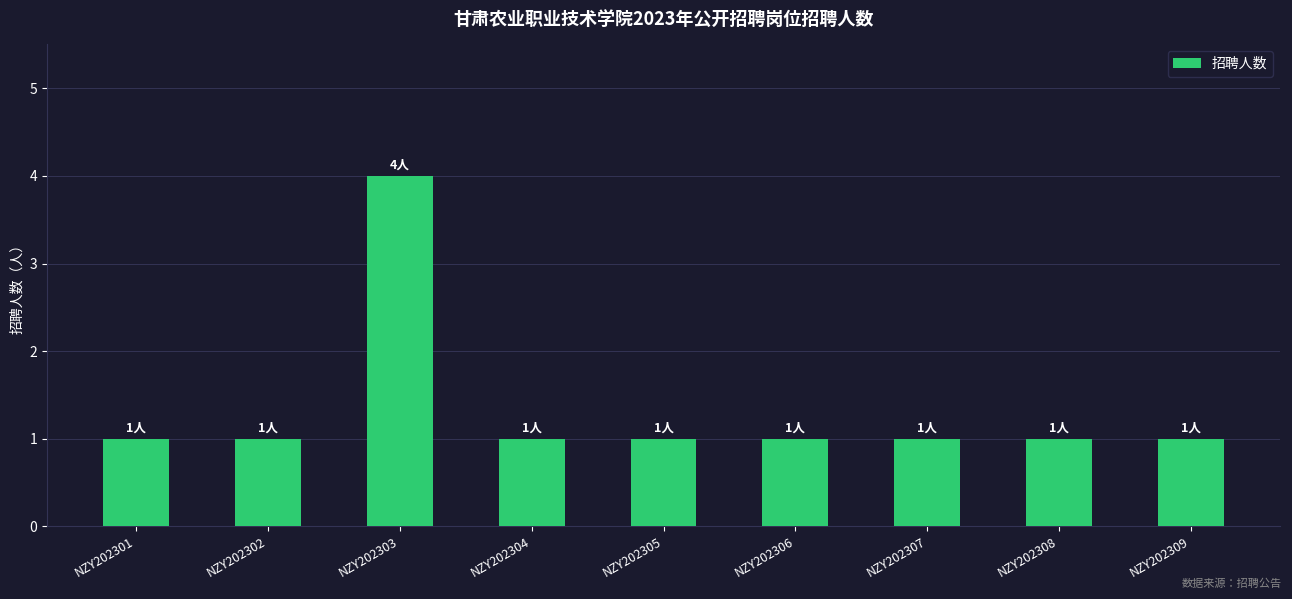

What is the sum of the values at NZY202307 and NZY202303?

5